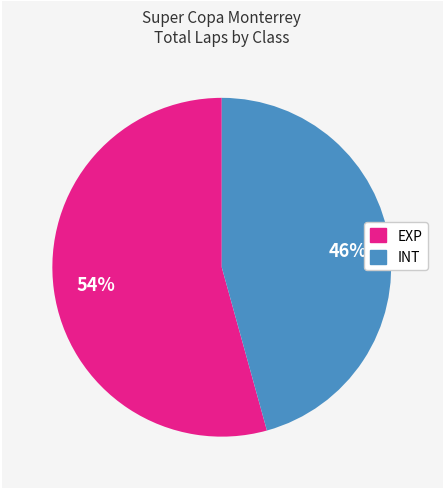

Count the number of slices in the pie.

2